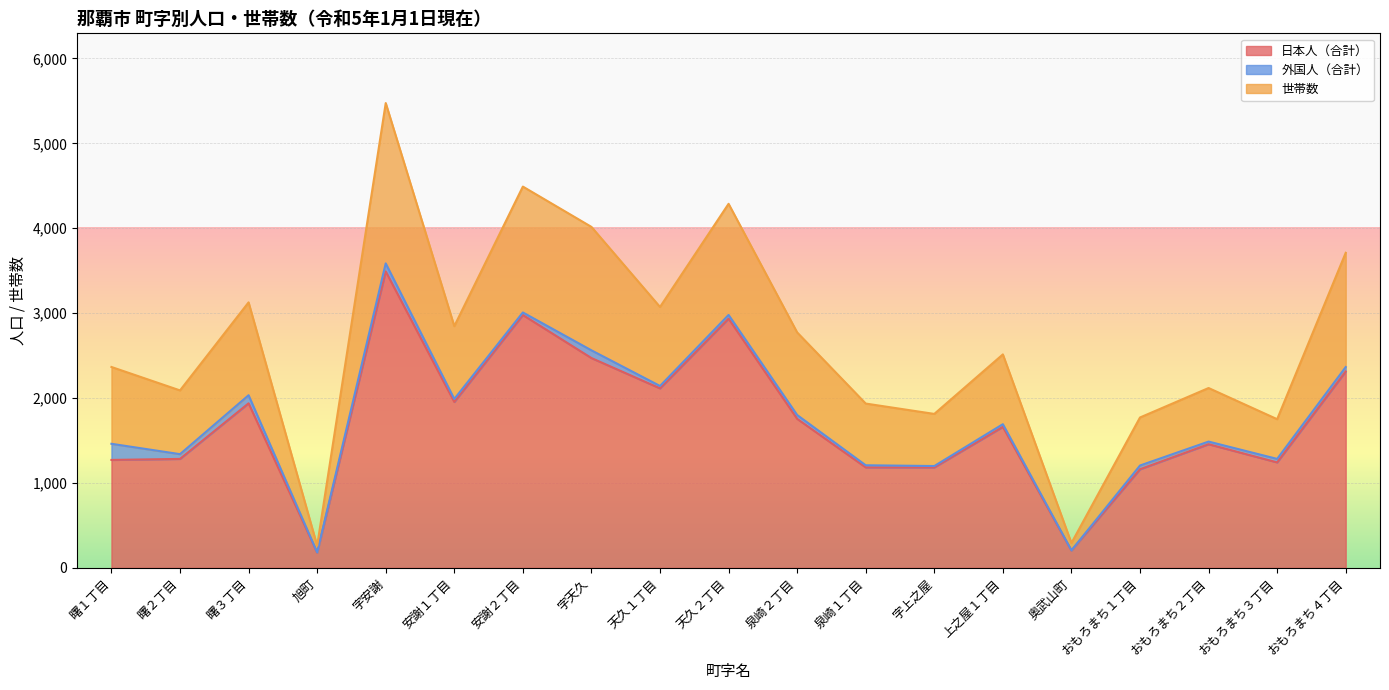

At which category does 世帯数 reach its first local valley?

曙２丁目